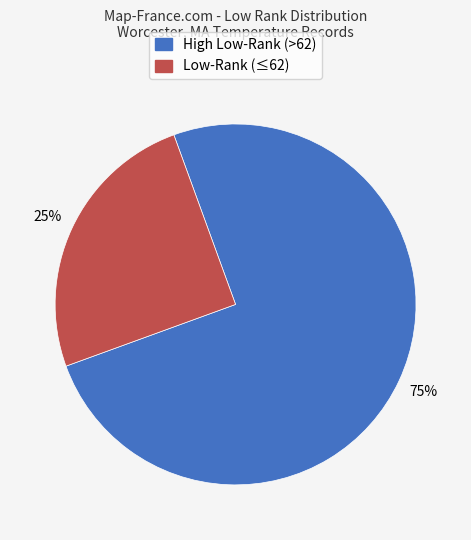

How many slices are in this pie chart?

2